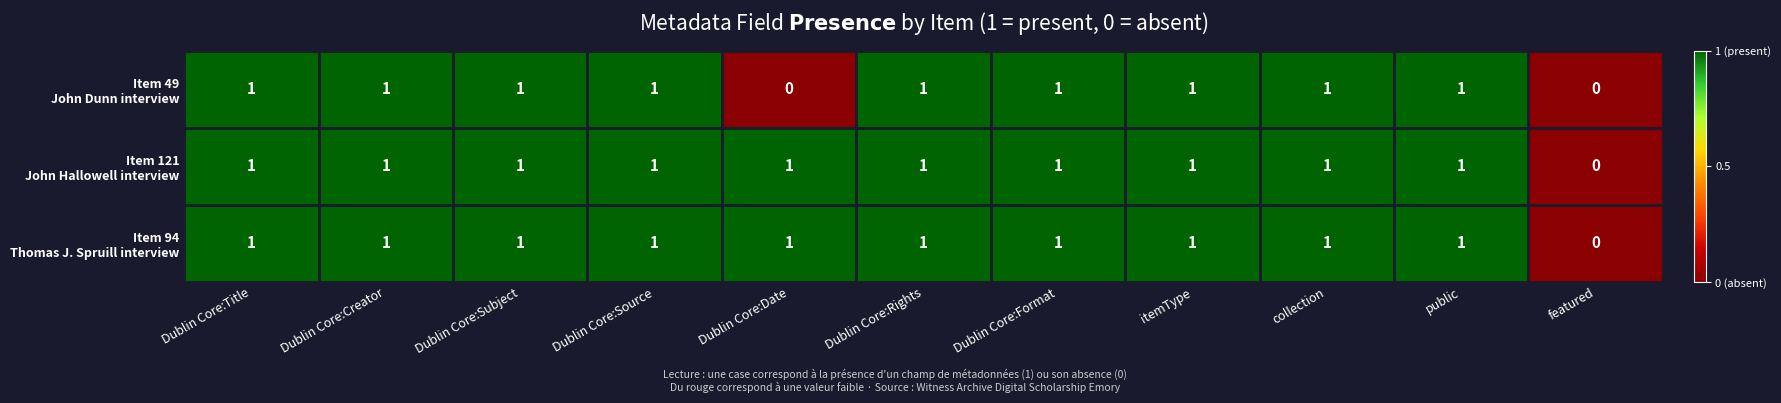

What is the total value across all series at public?

3